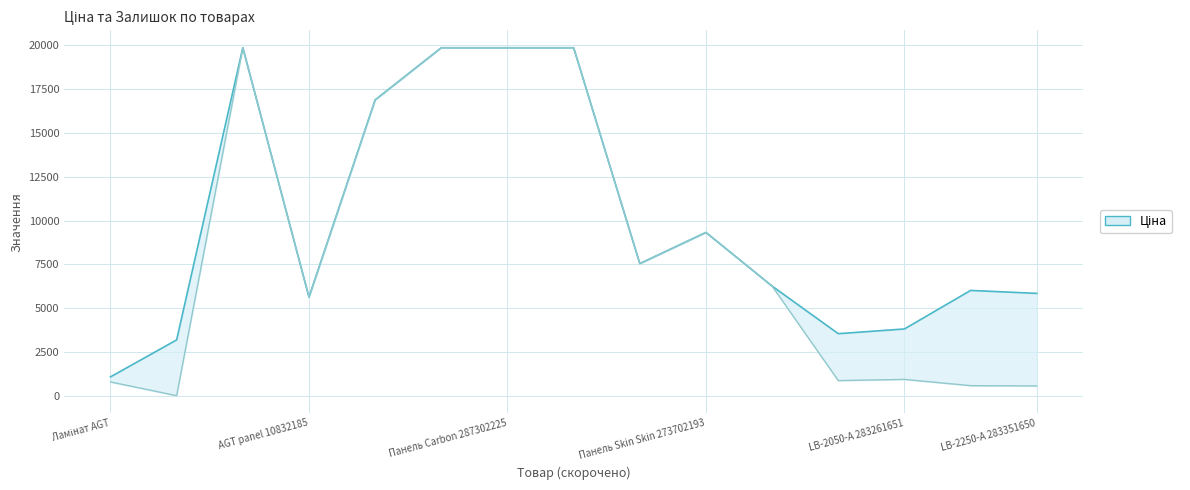

In Ціна (нижня), how many points are lower than both neighbors (excluding endpoints)?

4